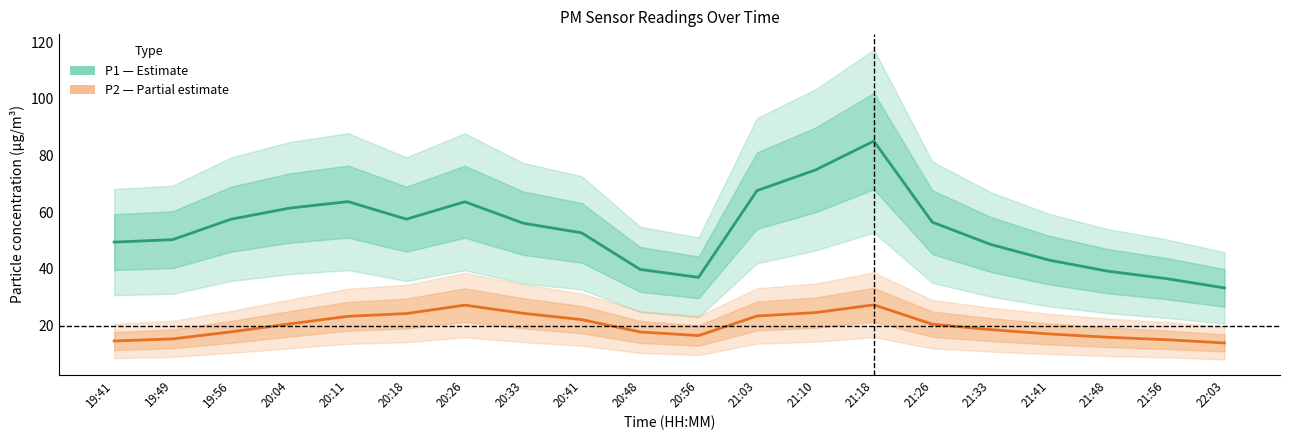

What are all the series names shown in the legend?

P1, P2